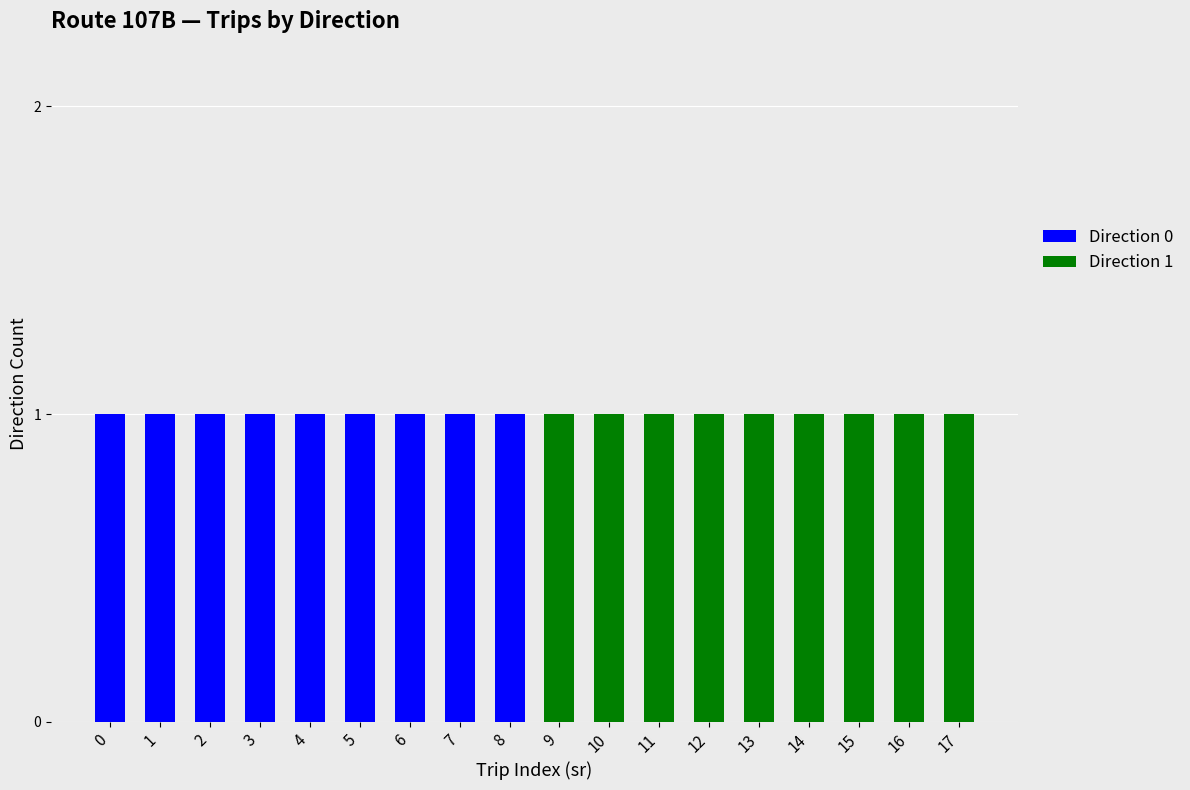

Read the Direction 0 value at 2.

1